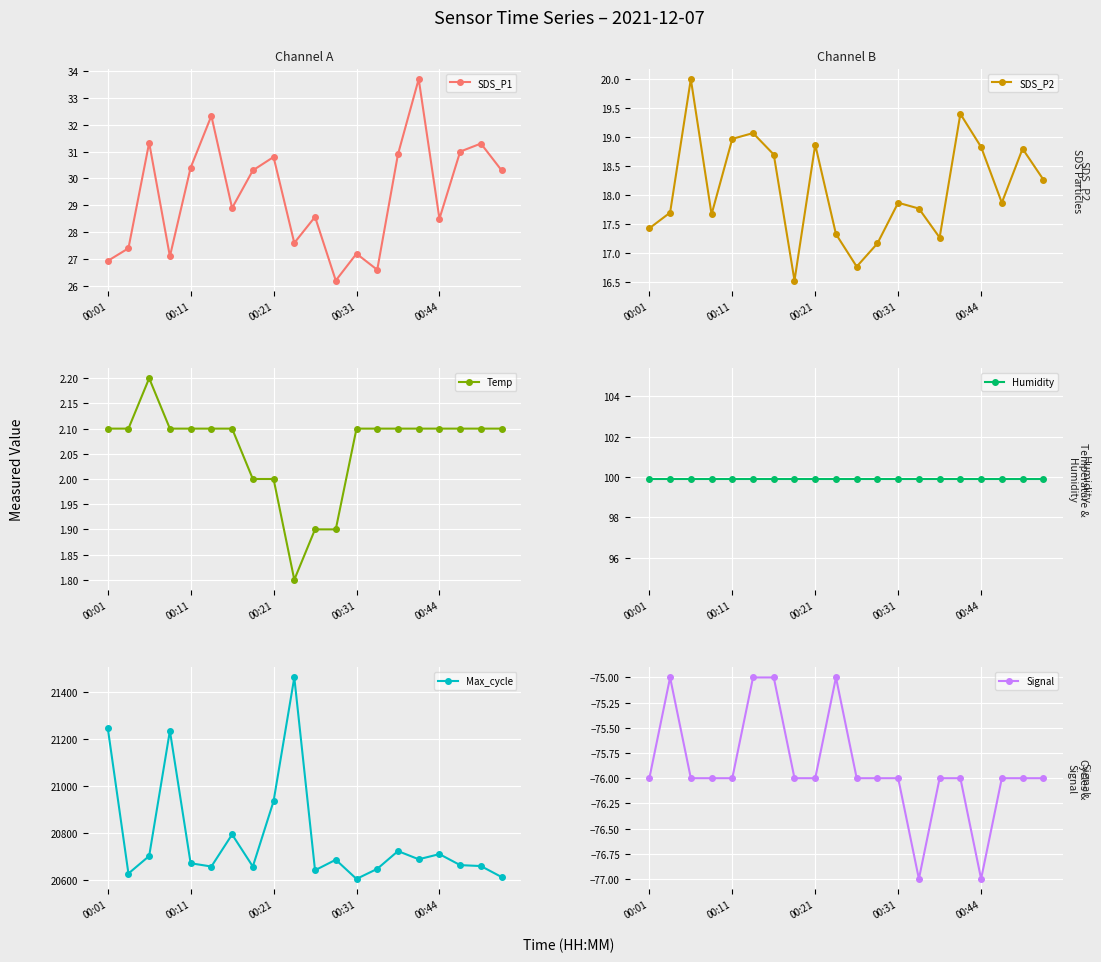

True or false: SDS_P1 and Max_cycle intersect in this chart.

False